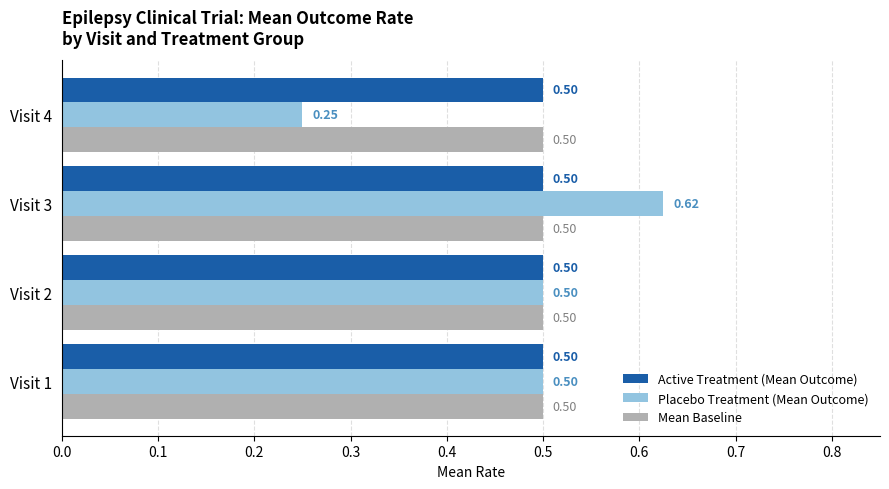

Is the value of Placebo Treatment (Mean Outcome) at Visit 4 greater than the value of Mean Baseline at Visit 4?

No